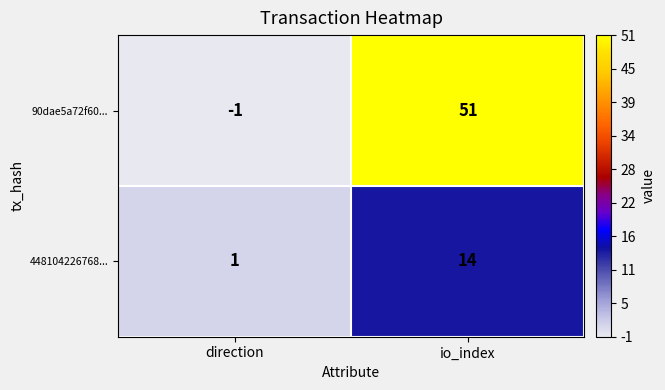

Reading left to right, extract all data points from this chart.

90dae5a72f60...: direction=-1	io_index=51
448104226768...: direction=1	io_index=14